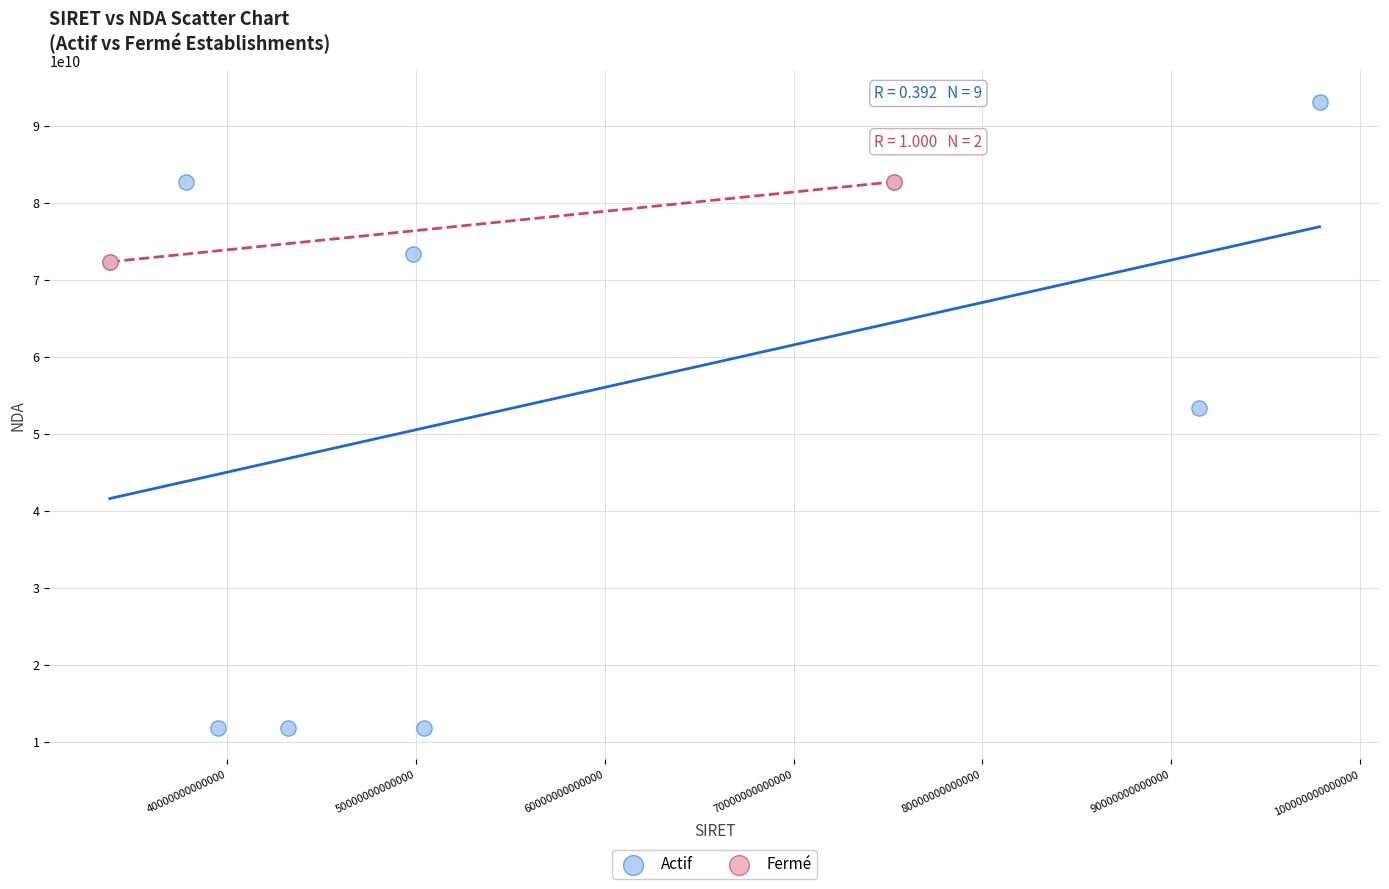

What are all the series names shown in the legend?

Actif, Fermé